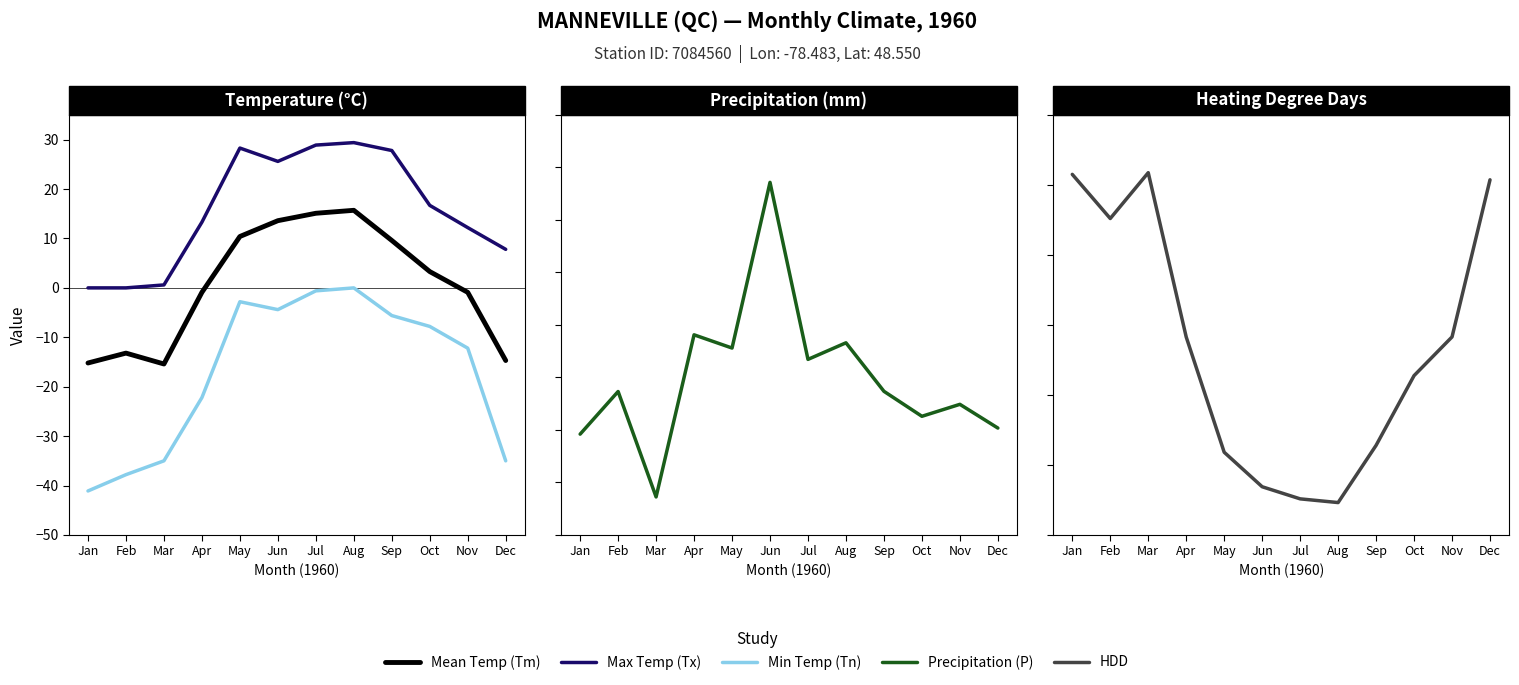

Read the Precipitation (P) value at Sep.

68.4